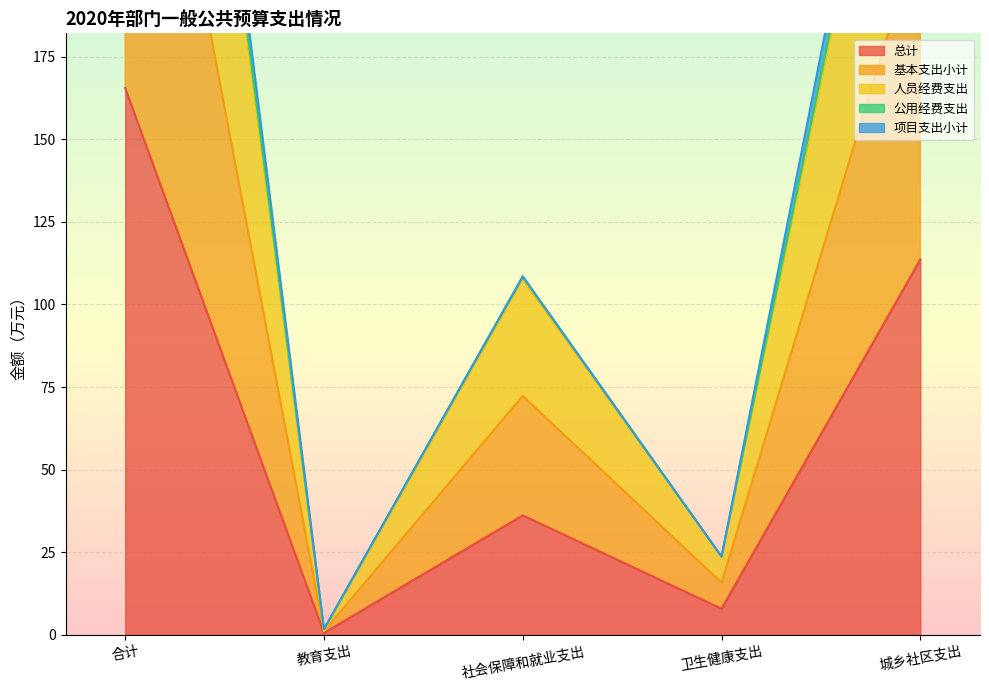

True or false: 人员经费支出 has a value of 47.9 at 社会保障和就业支出.

False